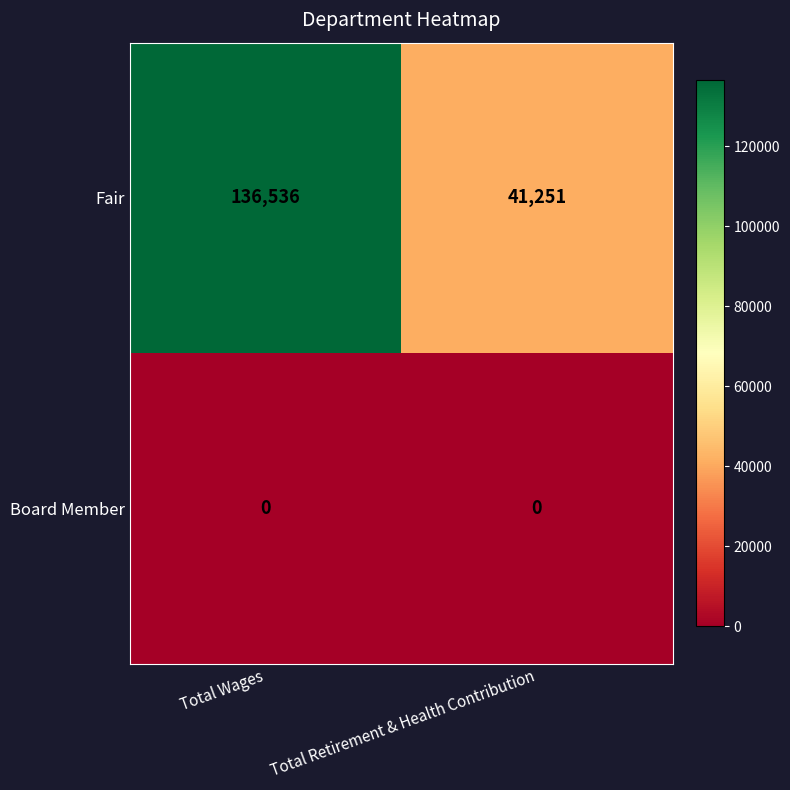

What is the total value across all series at Total Retirement & Health Contribution?

41251